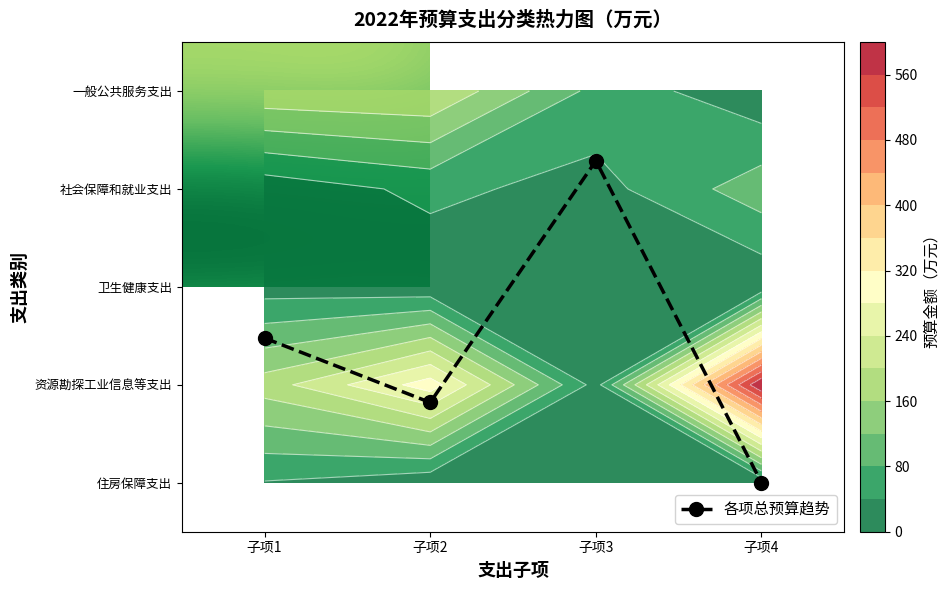

Rank the categories by 卫生健康支出 value from highest to lowest.

子项1, 子项2, 子项3, 子项4